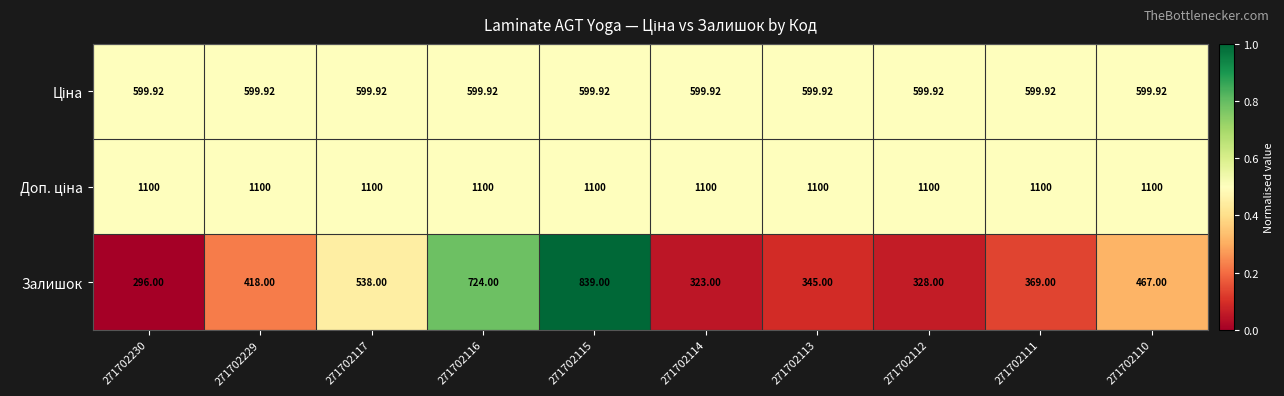

Which series has the widest spread of values?

Залишок